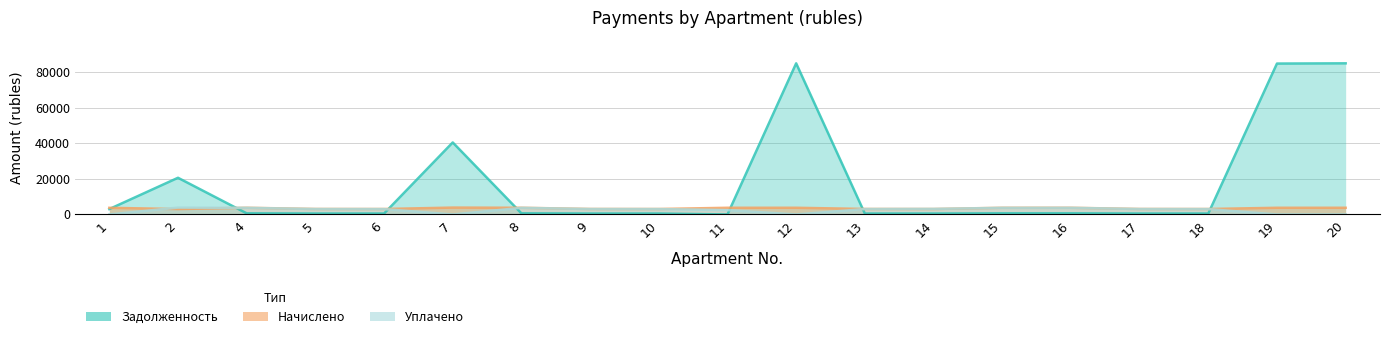

Rank the series at 19 from lowest to highest value.

uplacheno, nachisleno, zadolzhennost